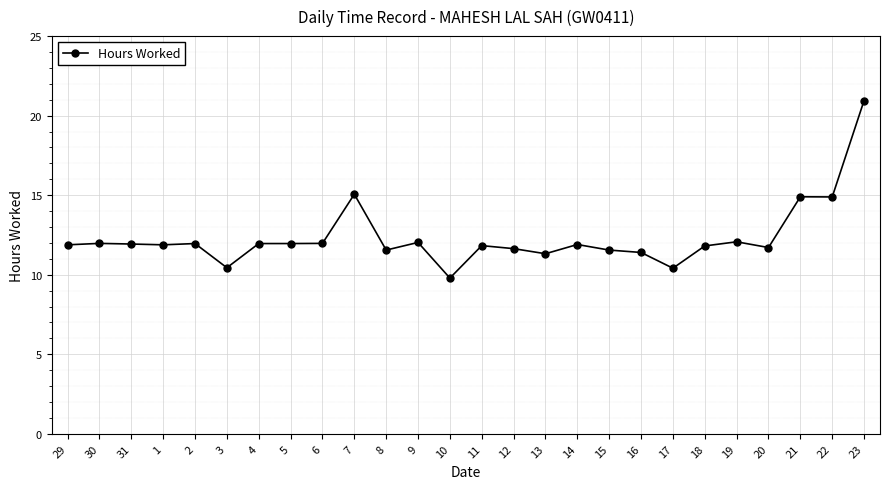

Which label corresponds to the smallest value in the chart?

10